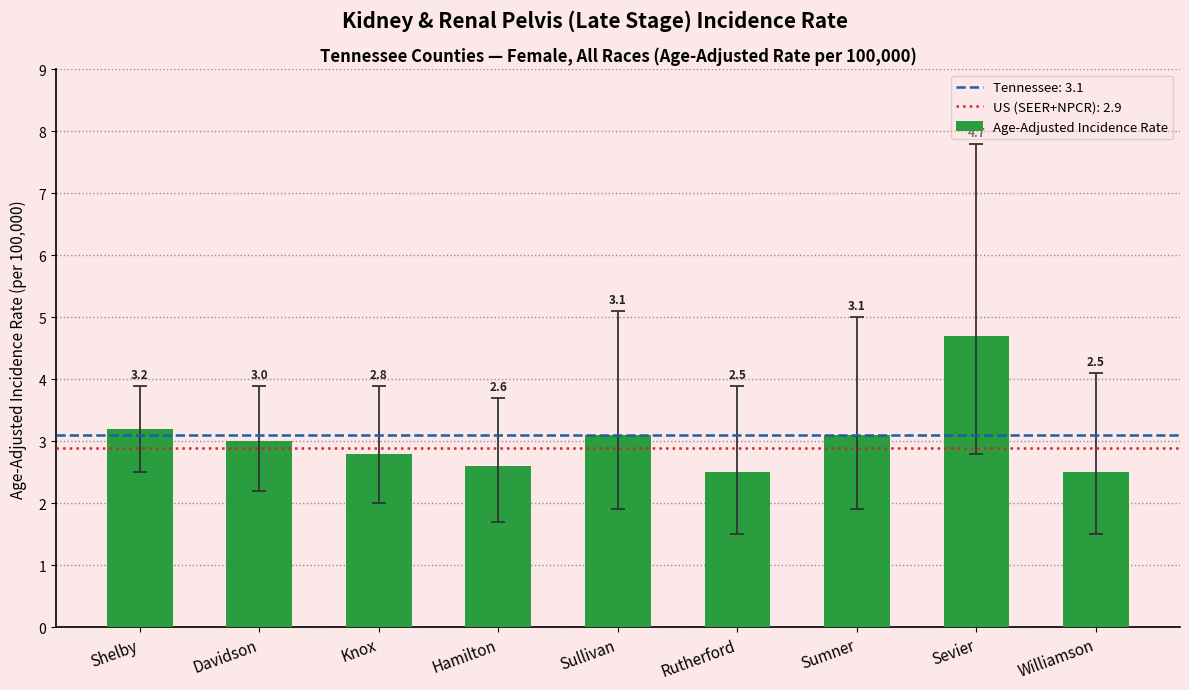

Are the bars grouped side by side (vs. stacked)?

No